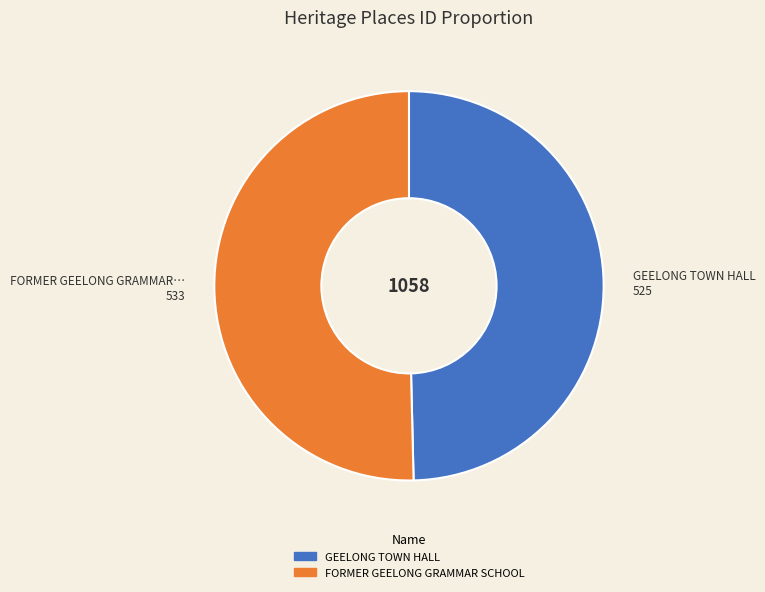

Is there any slice that represents more than half of the pie?

Yes